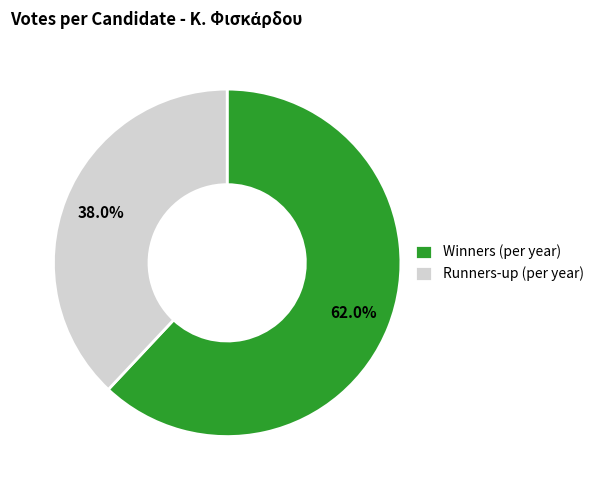

How many segments does this pie chart have?

2